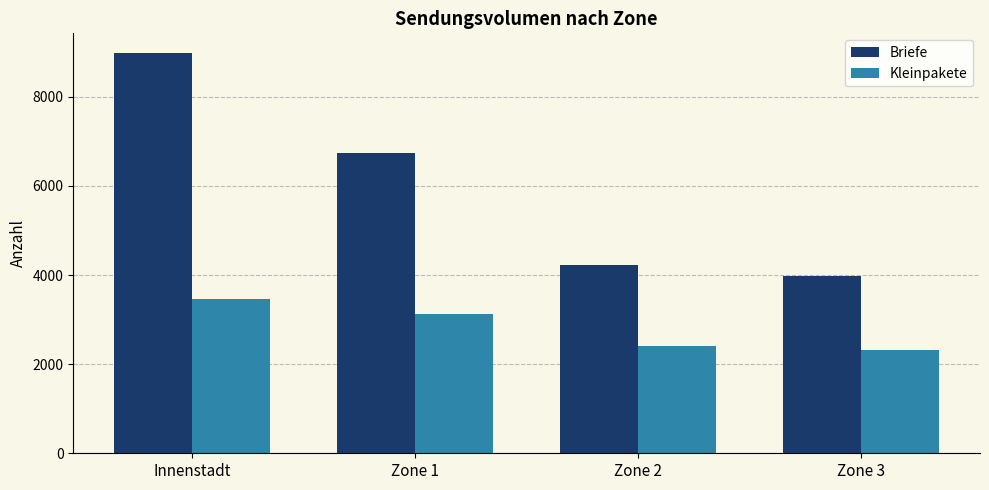

At how many categories does at least one series exceed 7978?

1